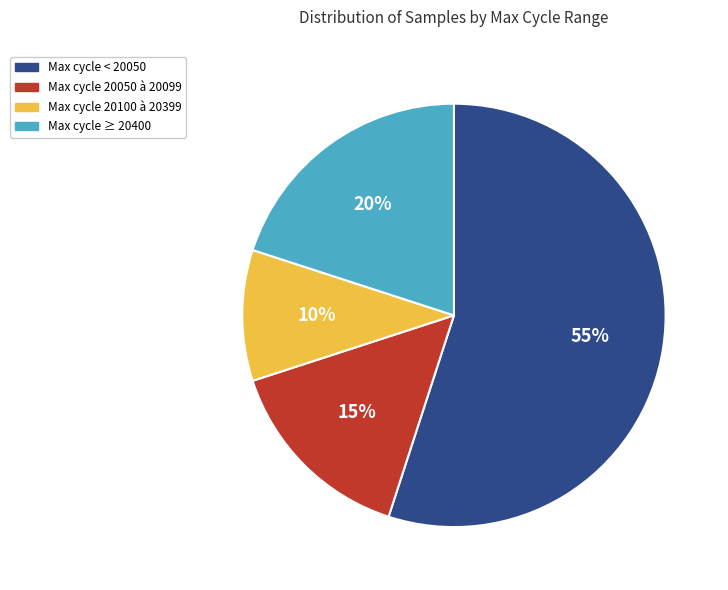

Does any single category account for the majority?

Yes